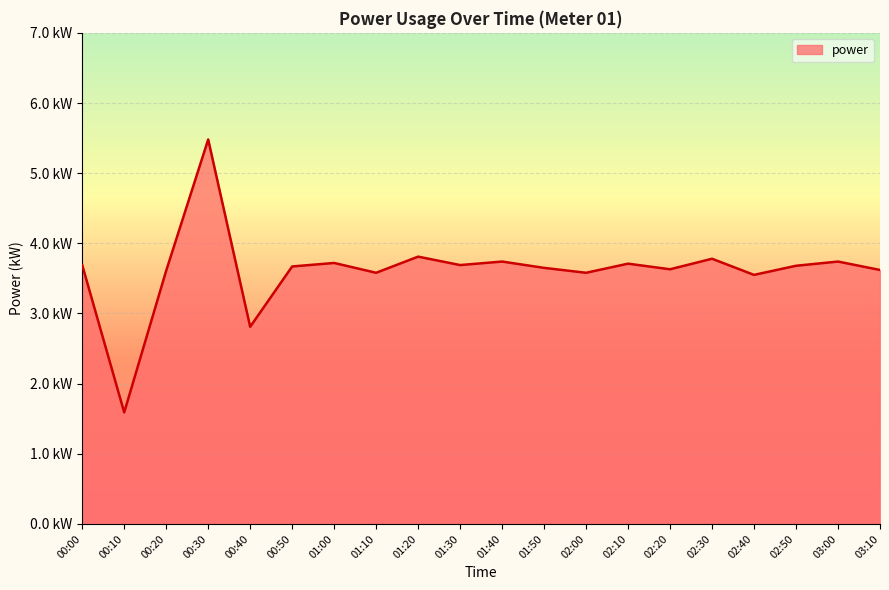

Does the chart display data point markers on the line(s)?

No